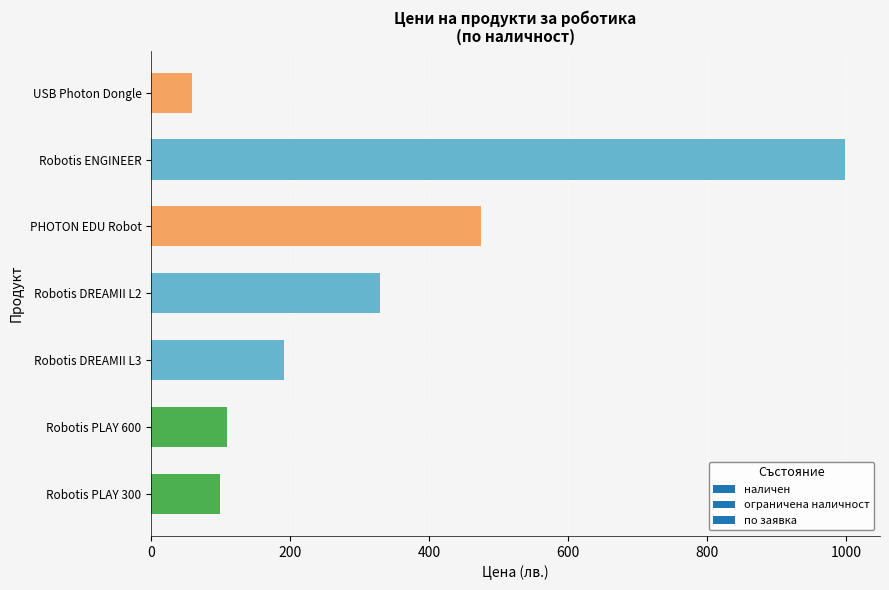

How many data points are above 191?

4